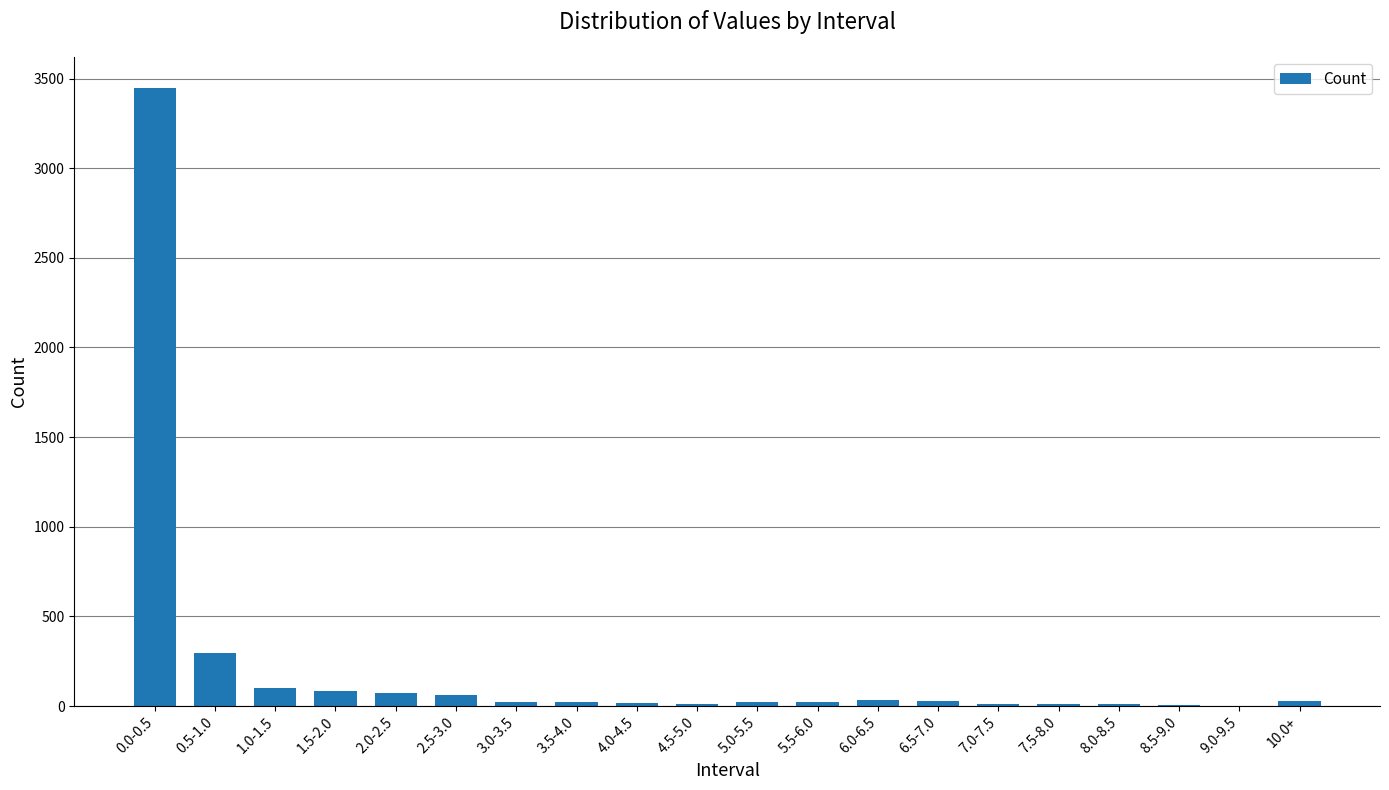

What is the change in value from 6.0-6.5 to 7.0-7.5?

-23